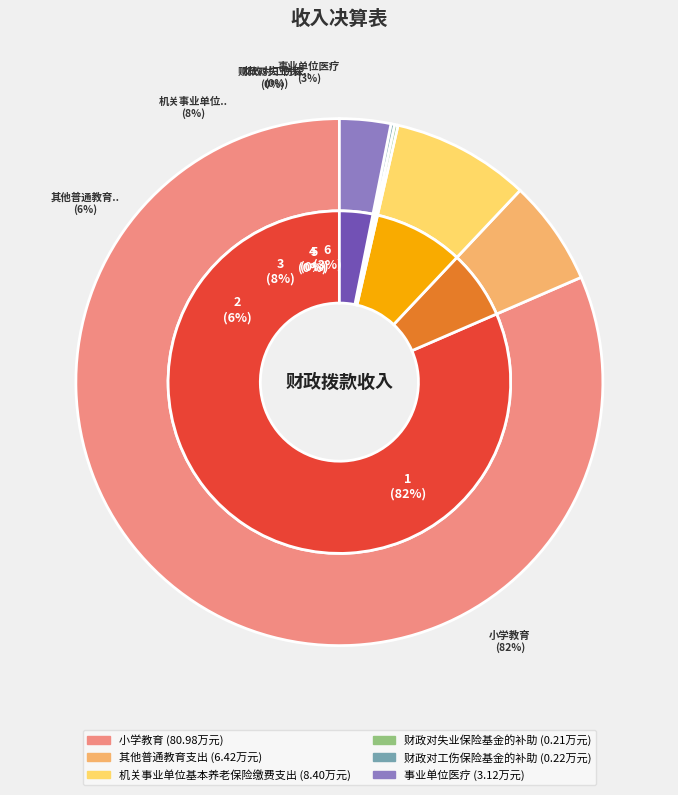

Count the number of slices in the pie.

6